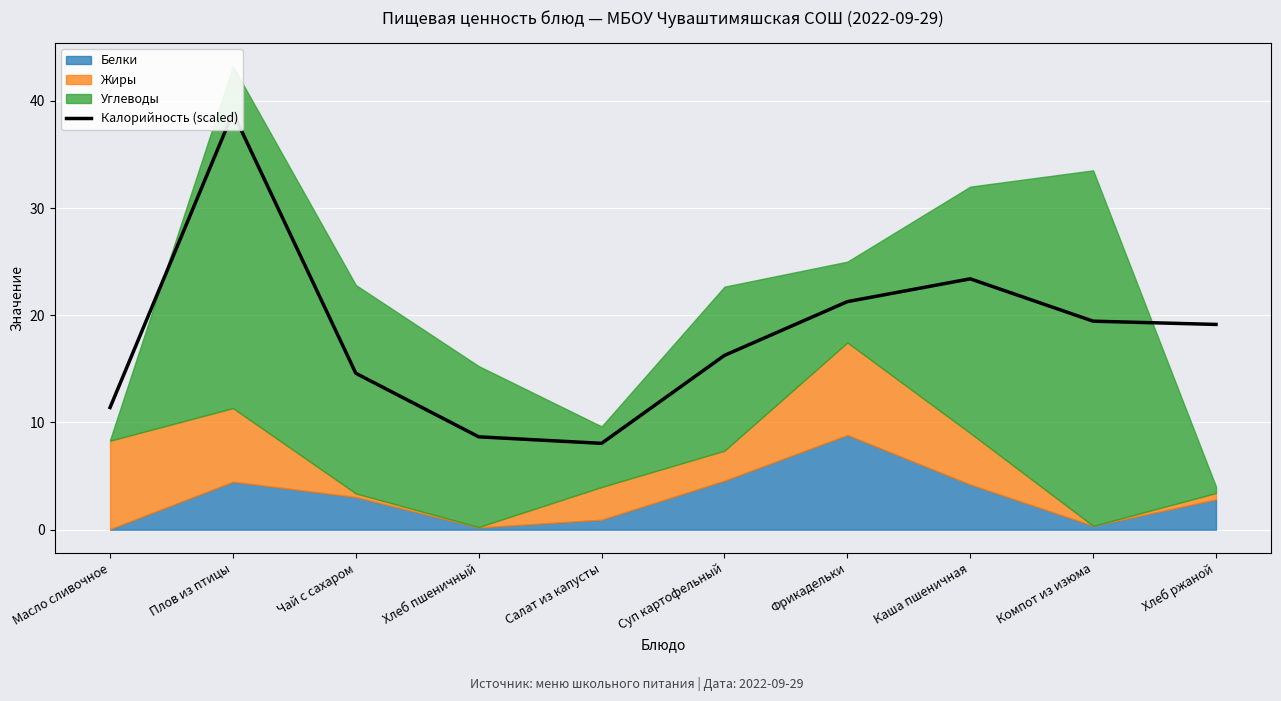

Is it true that the value at Чай с сахаром is 23.4?

False